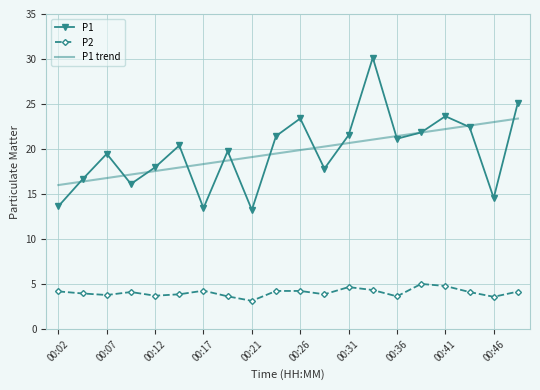

What is the highest value of the P1 trend series?

23.4